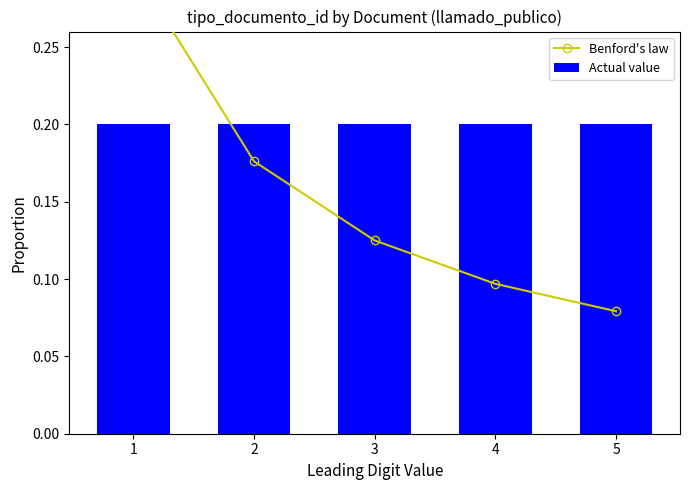

List the series in order of their peak value, lowest first.

Actual value, Benford's law